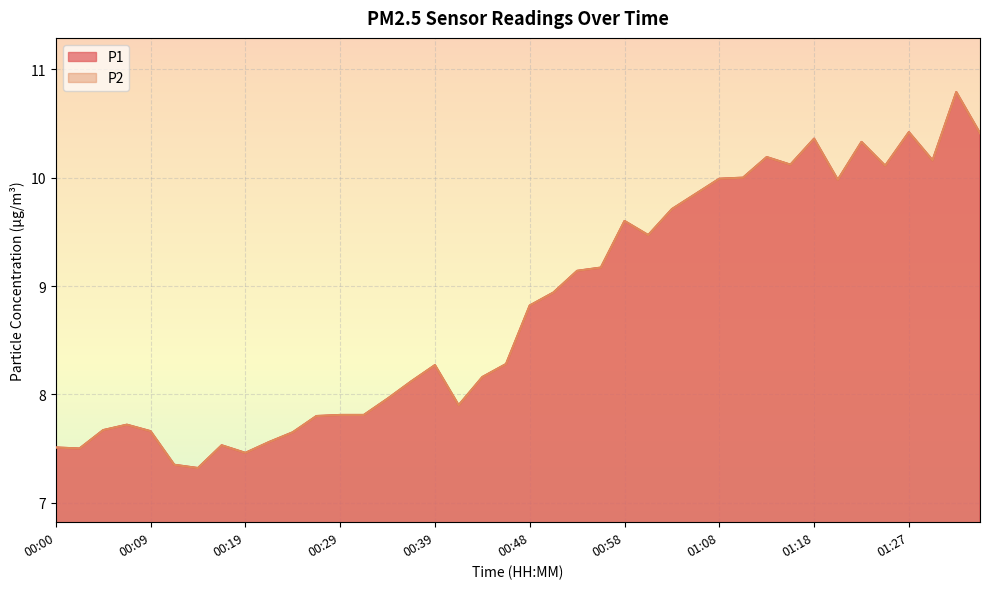

What is the label of the 36th point from the right?

00:09